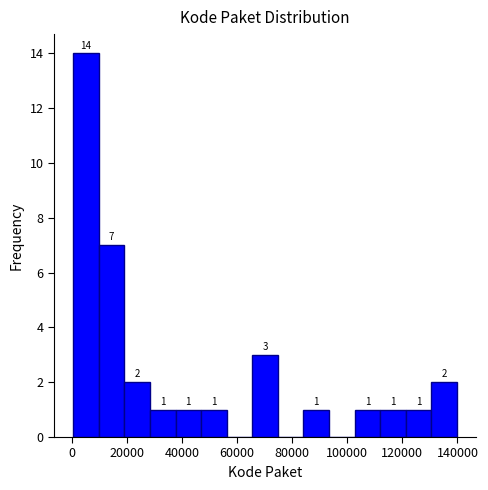

Over which range of the x-axis is the bar tallest?

0 to 10000